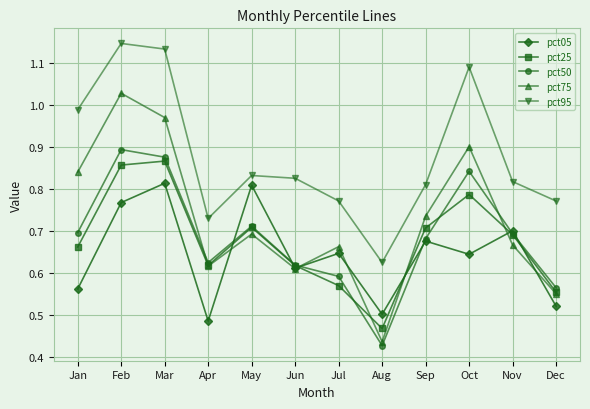

True or false: pct95 and pct50 intersect in this chart.

False